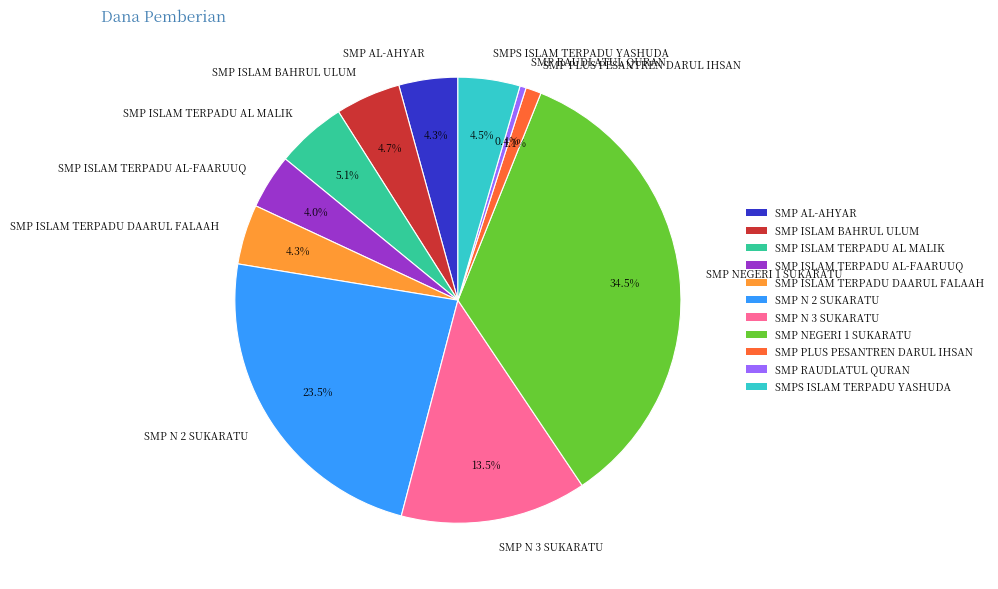

To the nearest percent, what percentage of the pie is SMP ISLAM TERPADU AL-FAARUUQ?

4%